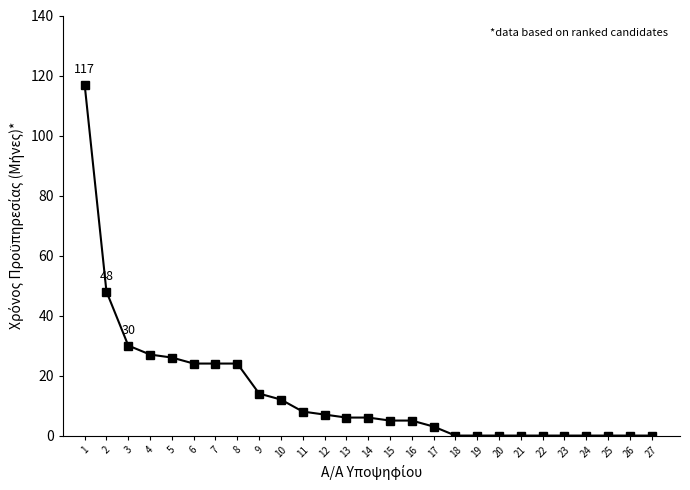

Count the number of categories in the chart.

27